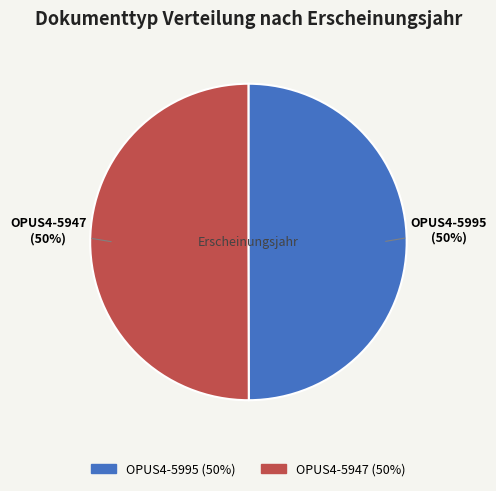

Do OPUS4-5947 (50%) and OPUS4-5995 (50%) together represent more than half of the pie?

Yes